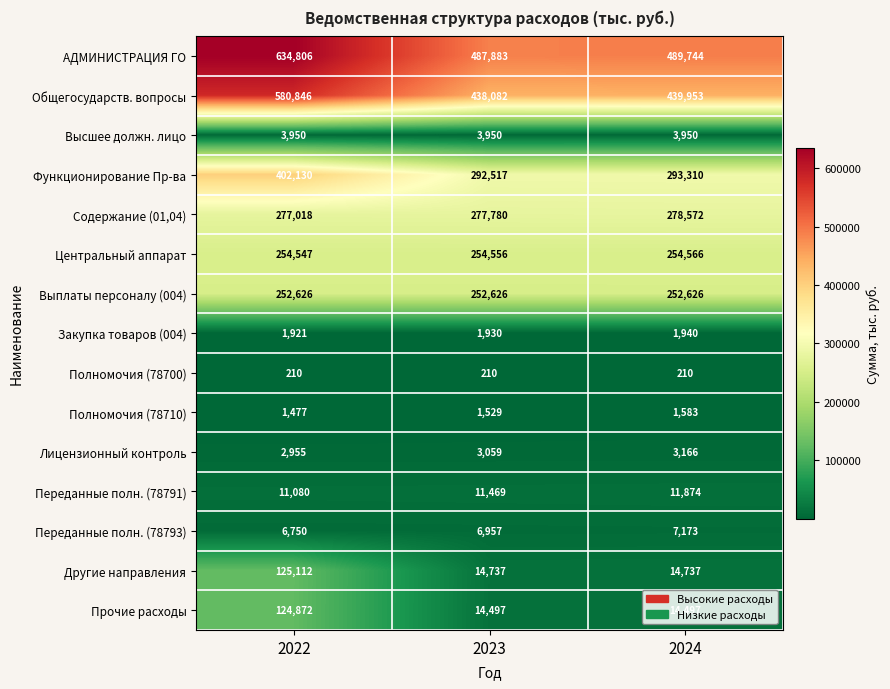

Which series has the largest total across all categories?

АДМИНИСТРАЦИЯ ГО